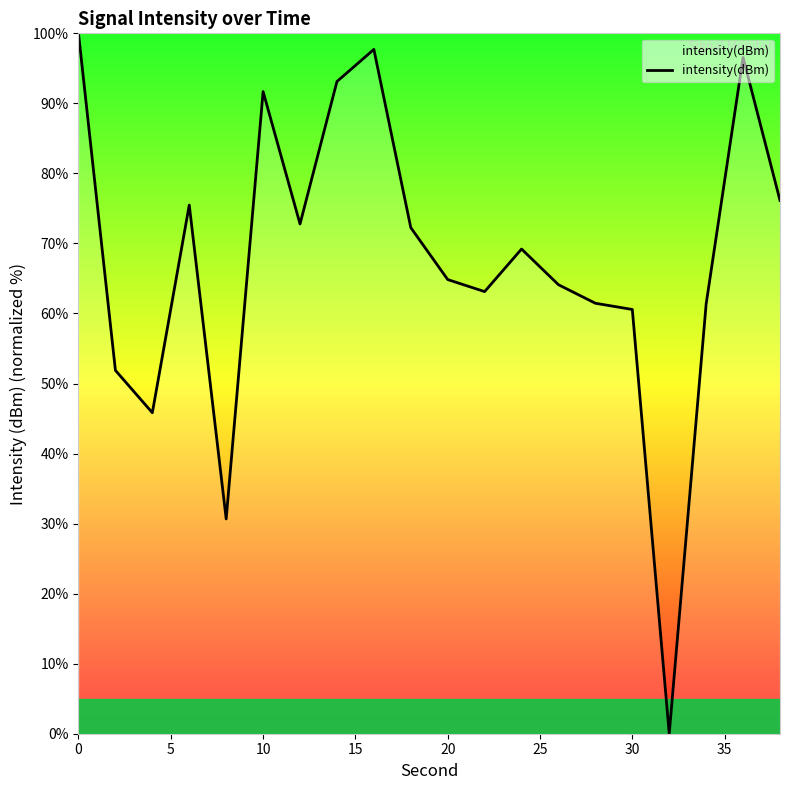

What is the greatest value displayed?

100.0